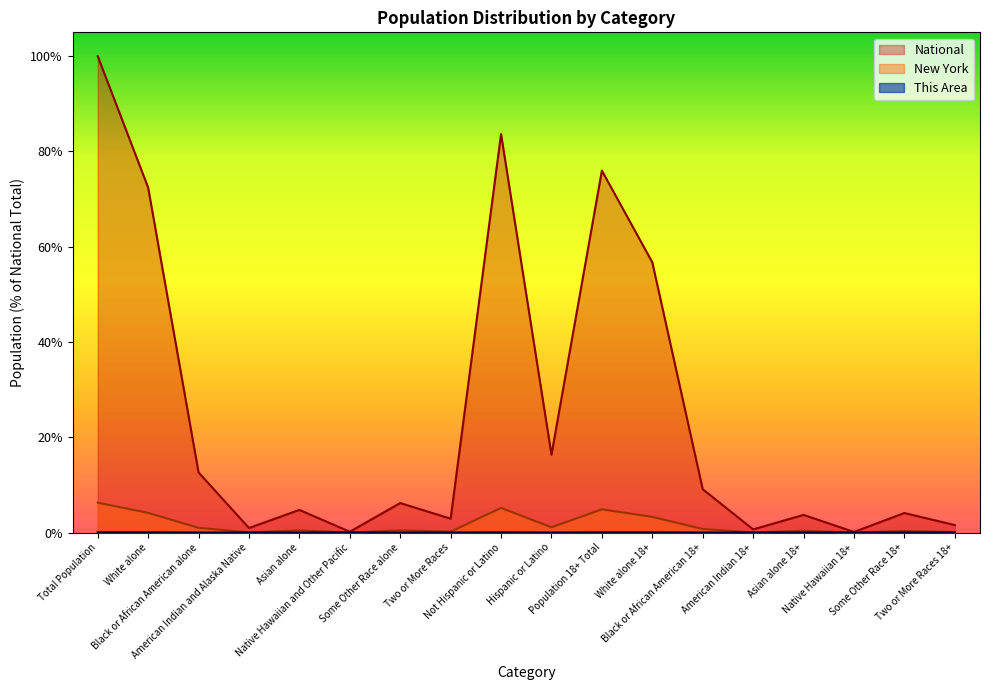

How many distinct data groups are displayed?

3